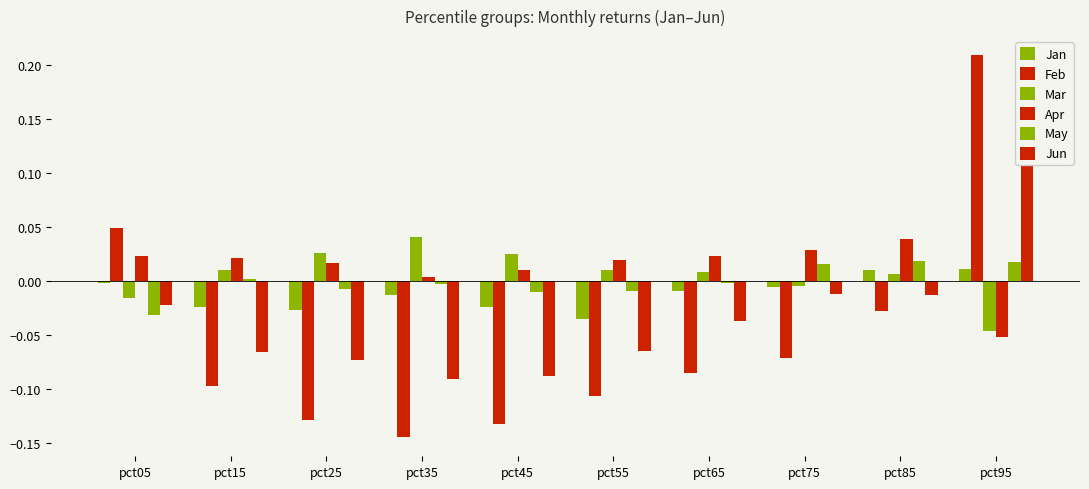

The value of May at pct55 is -0.0. True or false?

True